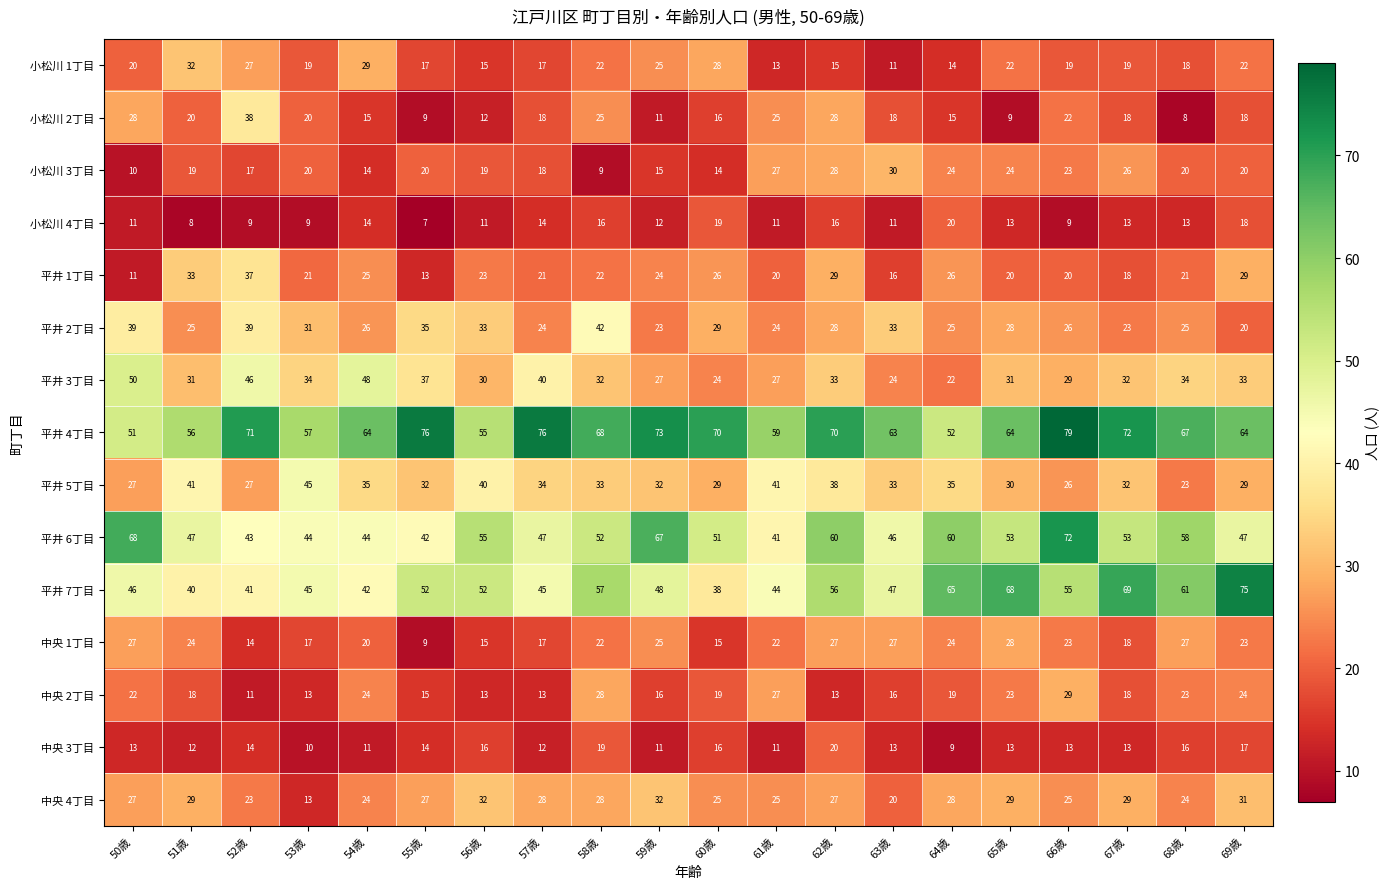

Between 59歳 and 68歳, which series saw the biggest shift?

平井 7丁目